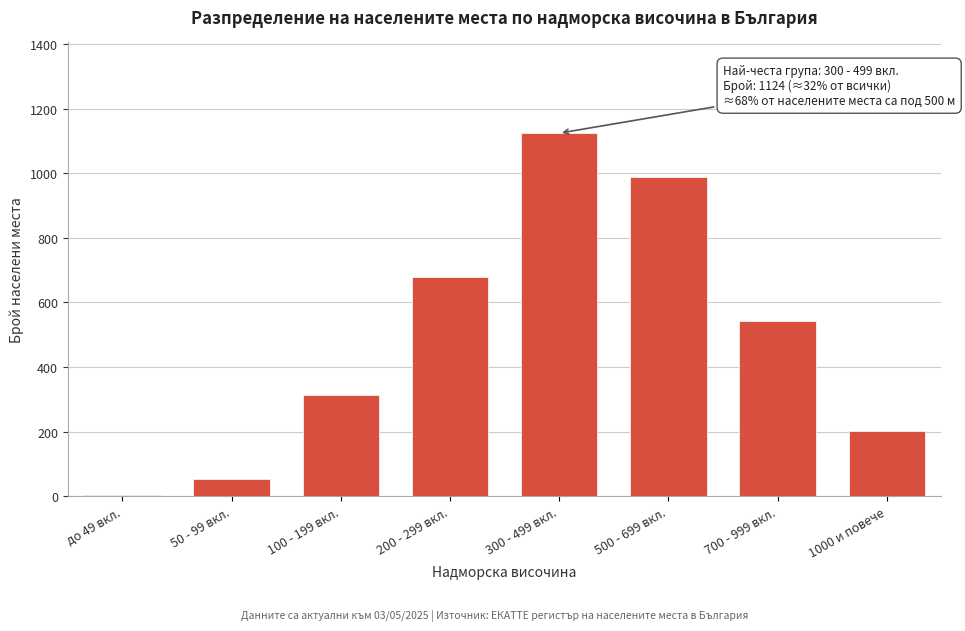

Reading right to left, transcribe all the data shown in this chart.

1000 и повече=201	700 - 999 вкл.=543	500 - 699 вкл.=987	300 - 499 вкл.=1124	200 - 299 вкл.=678	100 - 199 вкл.=312	50 - 99 вкл.=52	до 49 вкл.=4